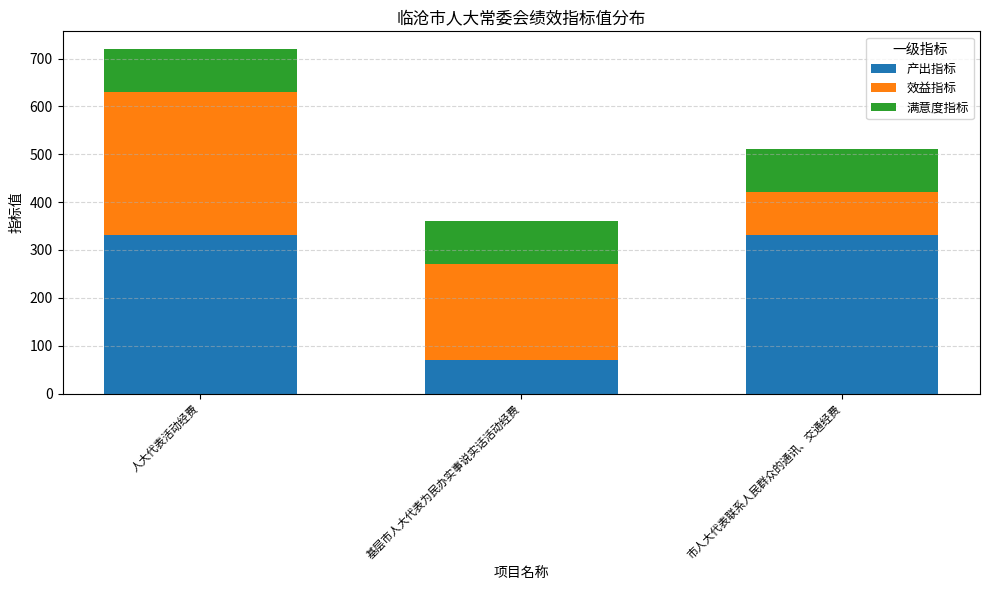

What is the total value across all series at 人大代表活动经费?

721